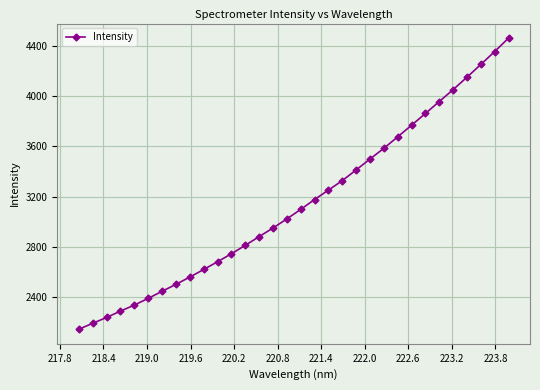

What is the maximum value shown in the chart?

4462.2